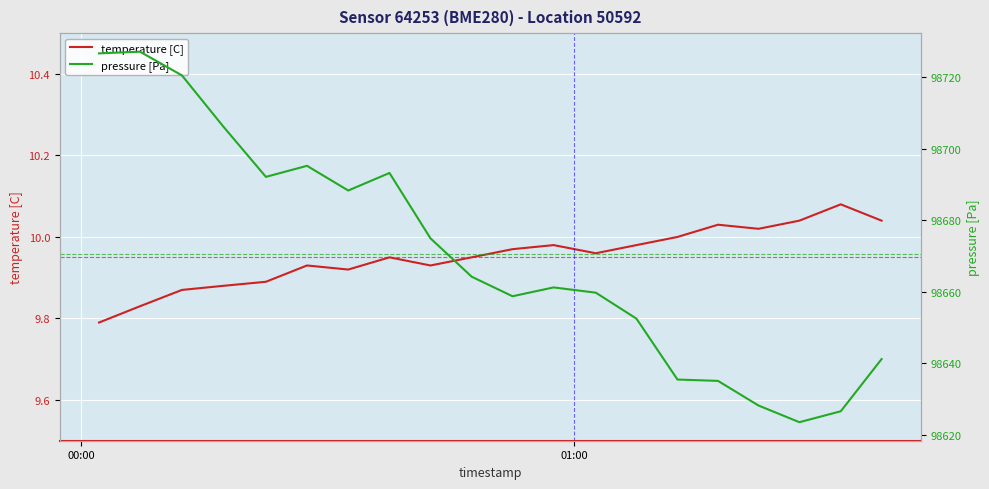

At how many categories does at least one series exceed 67752?

20